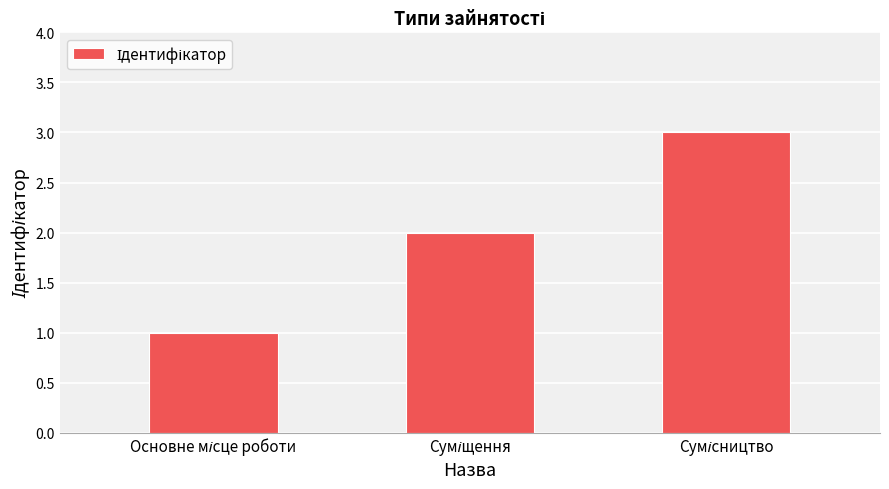

How many bars are there in total?

3